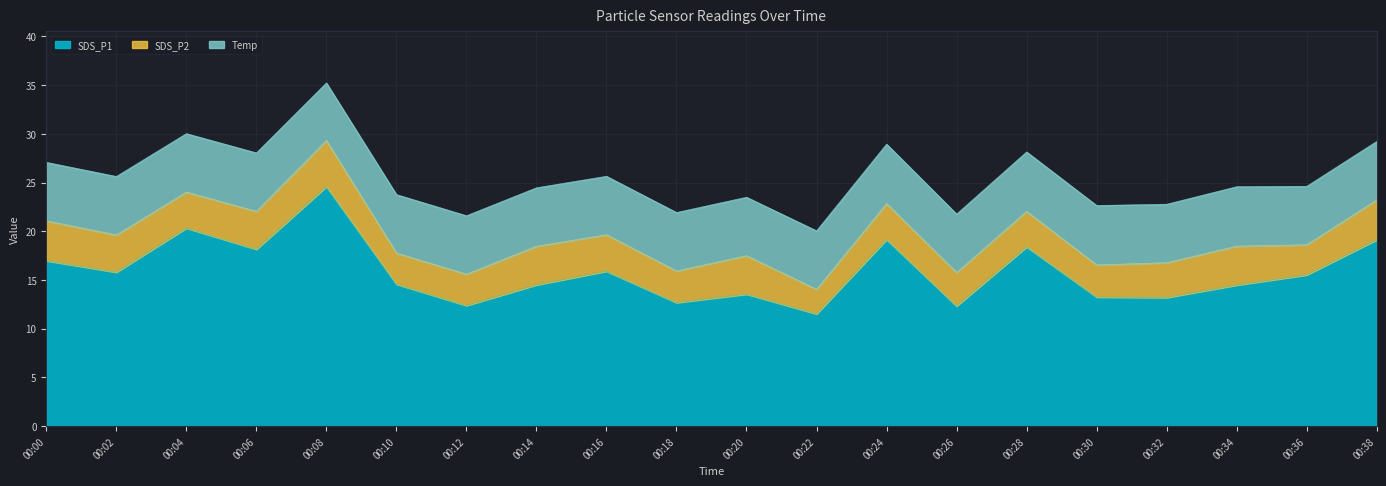

What is the sum of all SDS_P2 values?

73.0